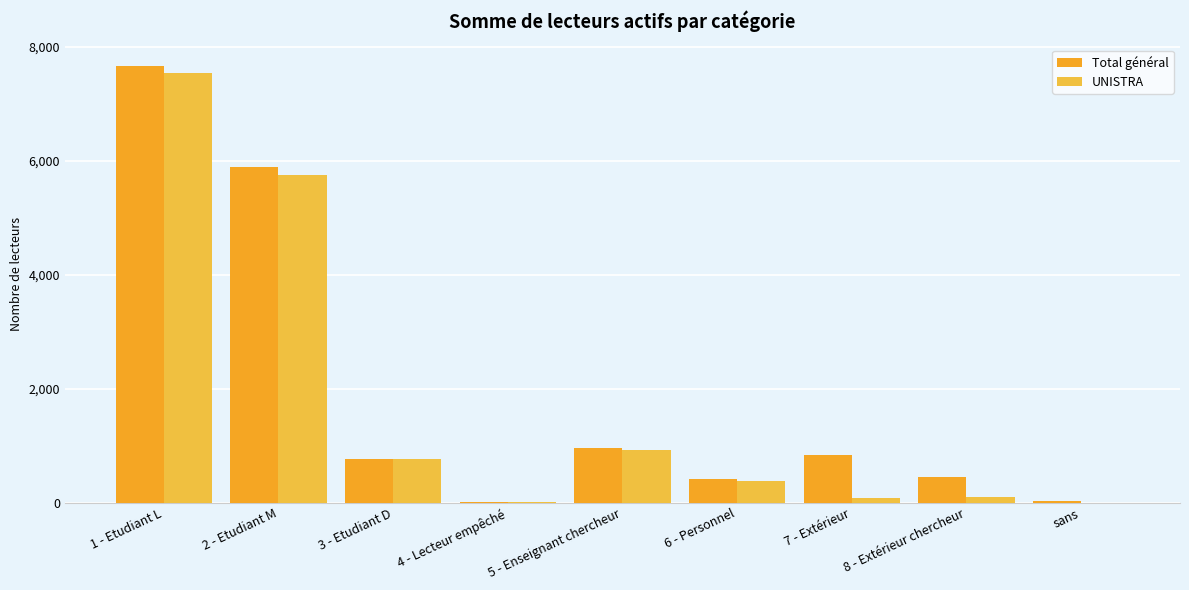

At which label does Total général first exceed 770?

1 - Etudiant L